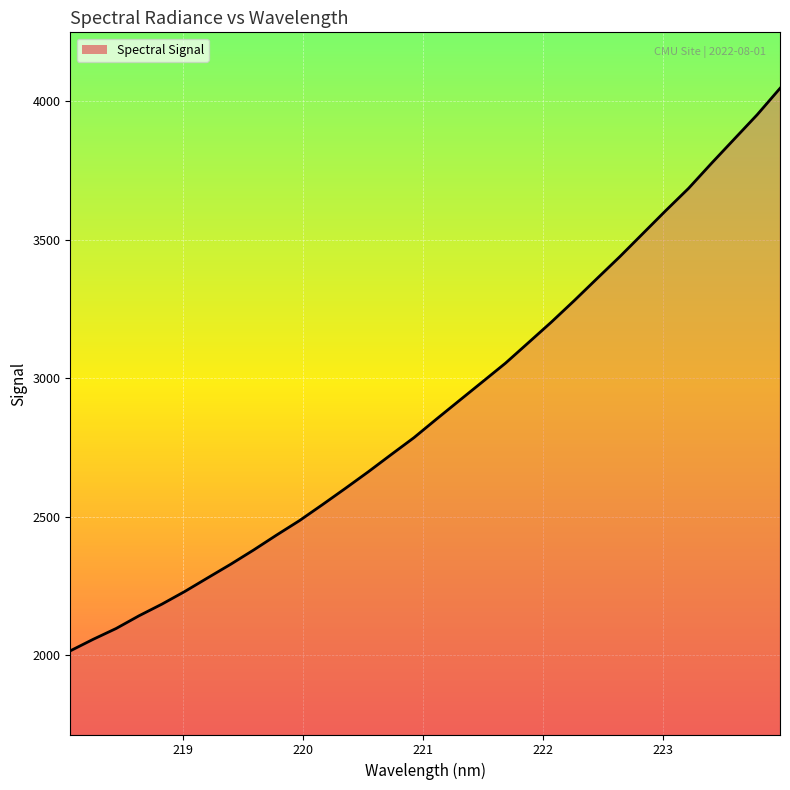

What is the minimum value shown in the chart?

2015.0